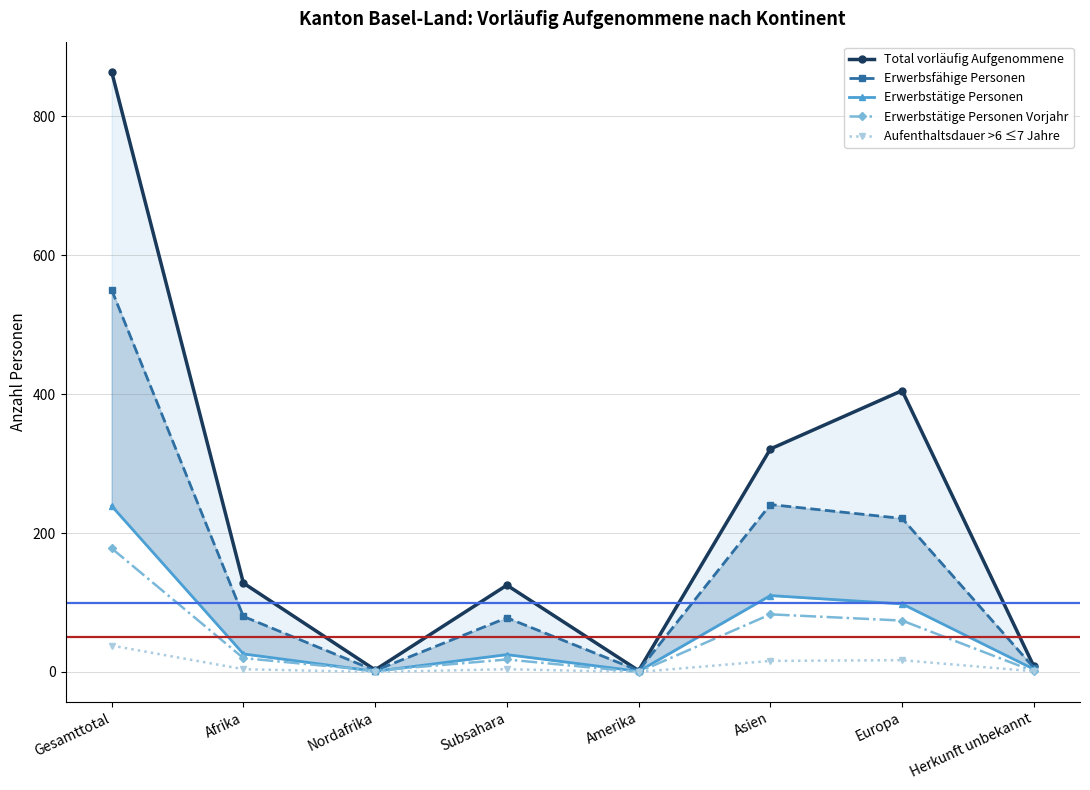

How many values in Erwerbstätige Personen Vorjahr are above zero?

7